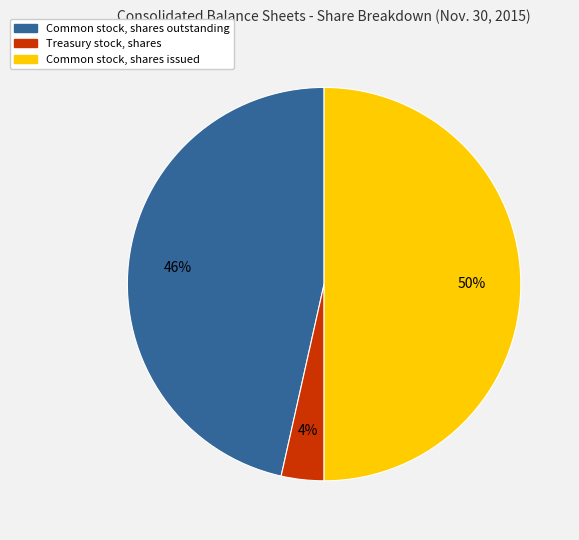

What is the largest slice in the pie chart?

Common stock, shares issued